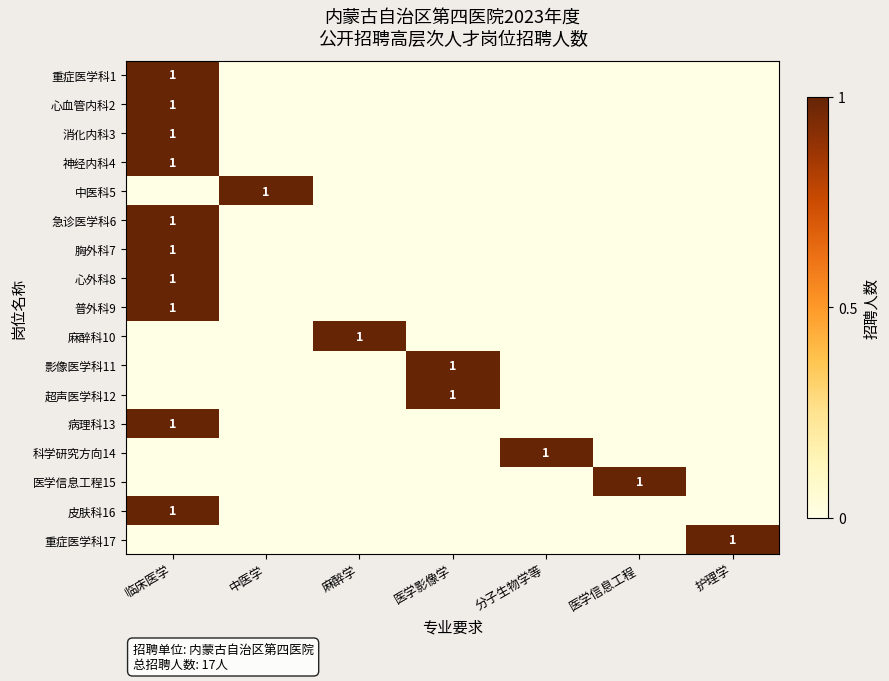

Which category has the highest value across all series?

临床医学